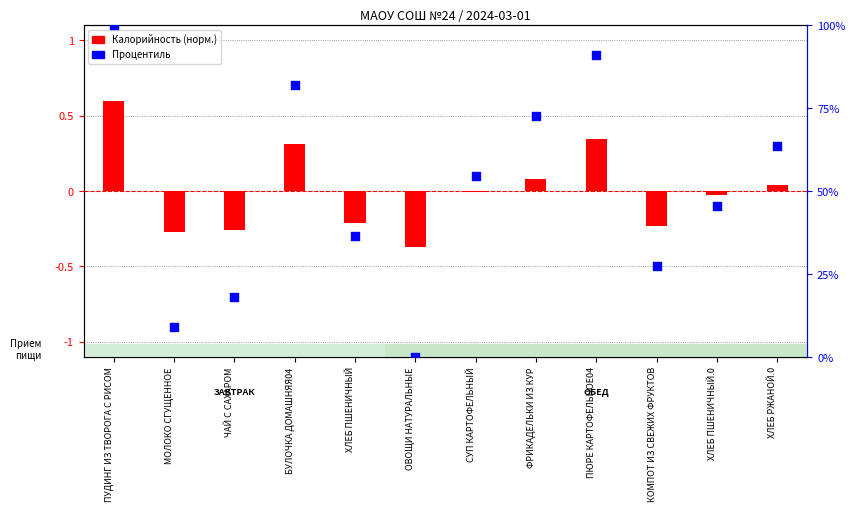

What is the total value across all series at ФРИКАДЕЛЬКИ ИЗ КУР?

72.8